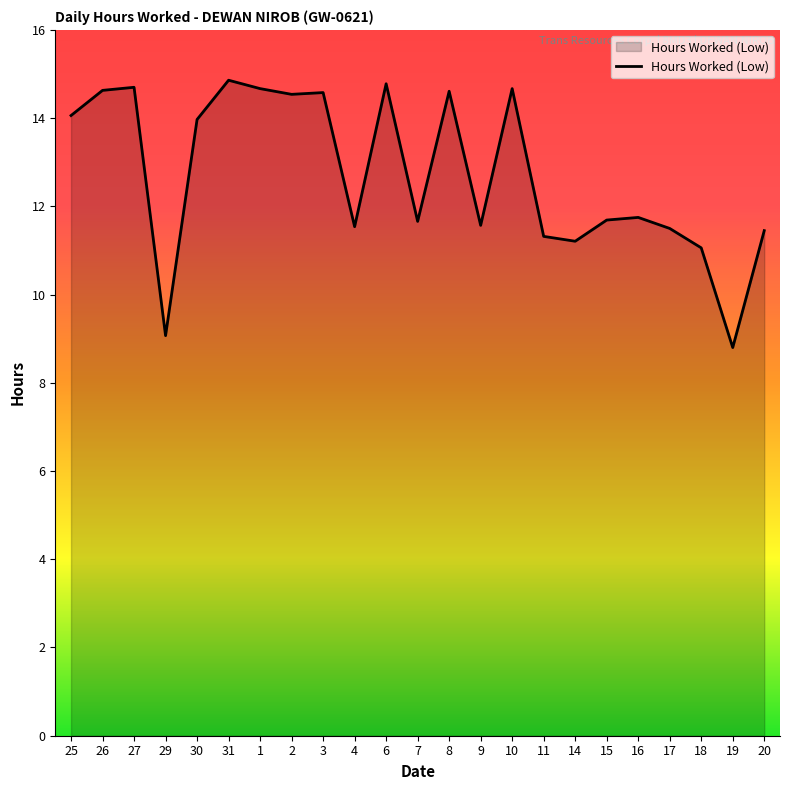

Count the number of categories in the chart.

23